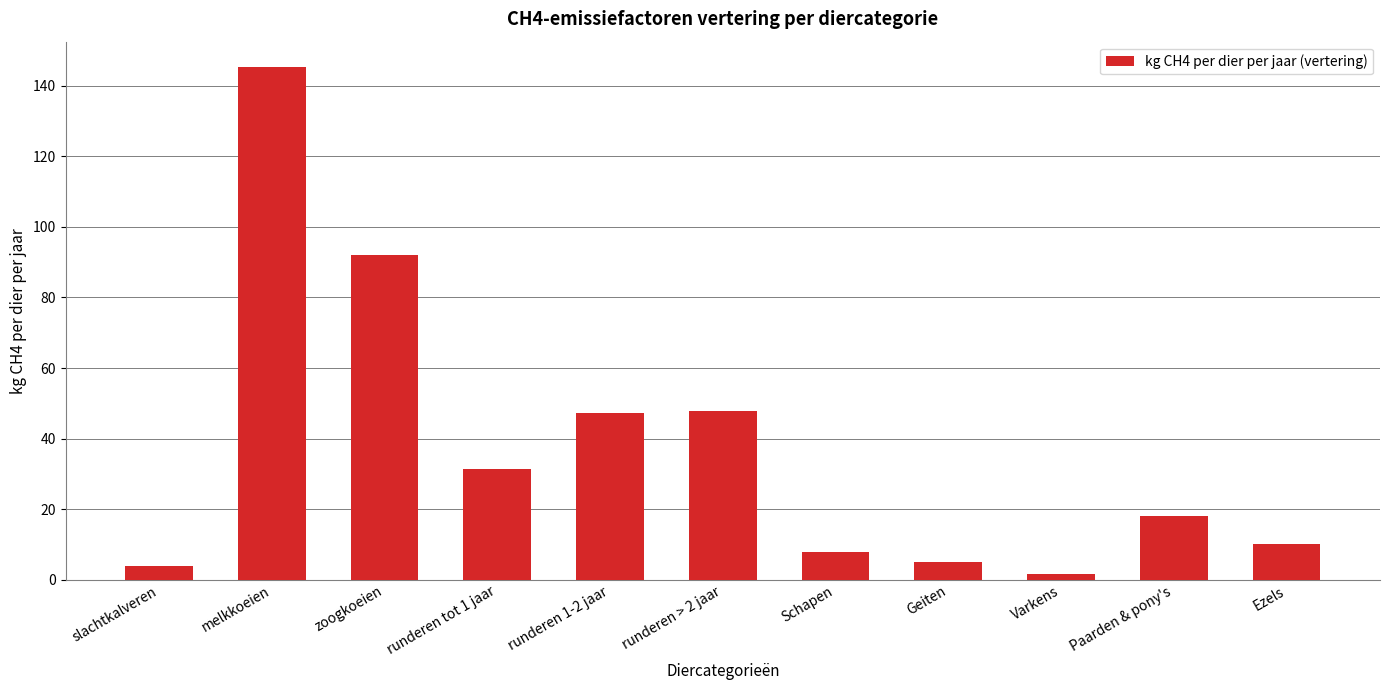

The value at runderen 1-2 jaar is 47.3. True or false?

True